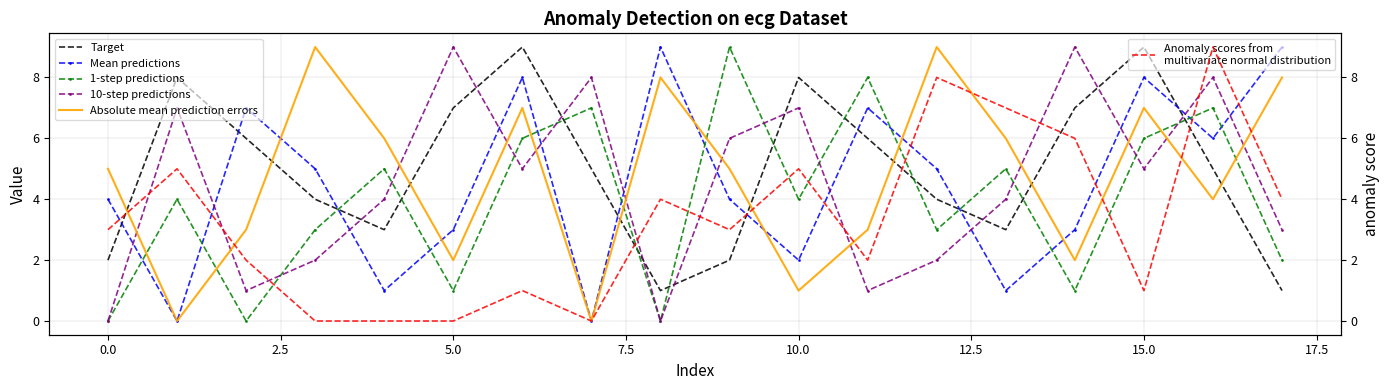

Does the chart have visible grid lines?

Yes